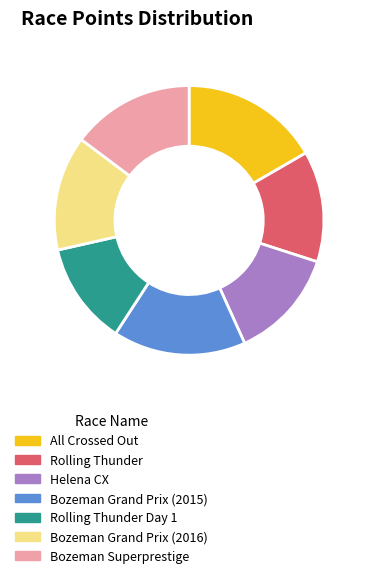

Is it true that Rolling Thunder Day 1 is 23% of the pie?

False